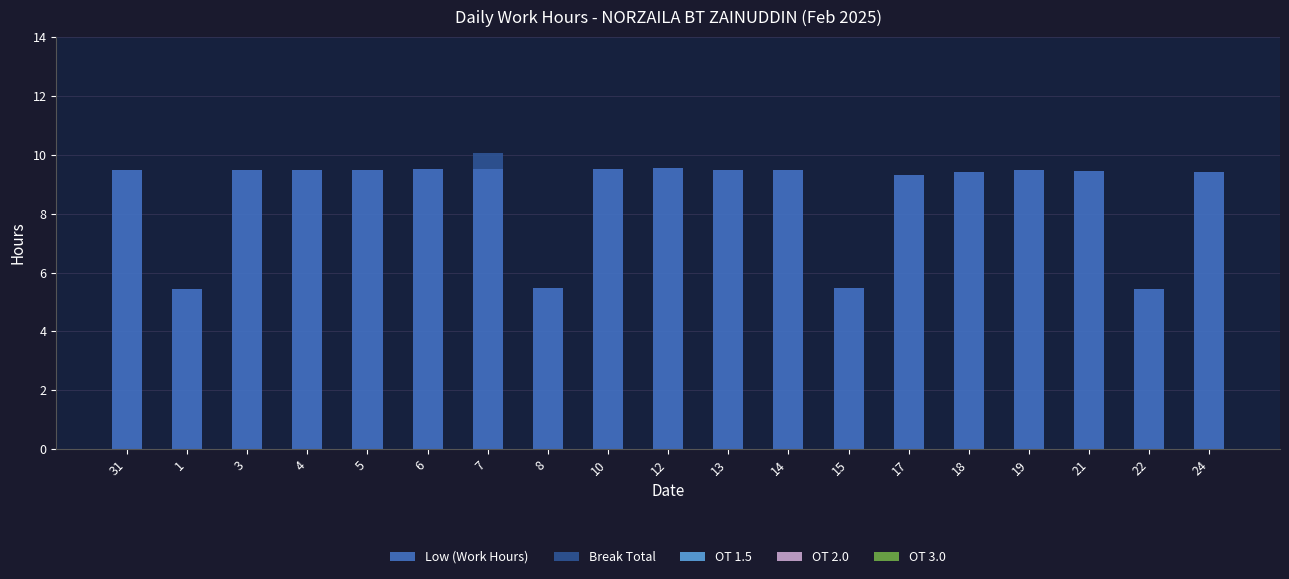

What is the total value across all series at 7?

10.1